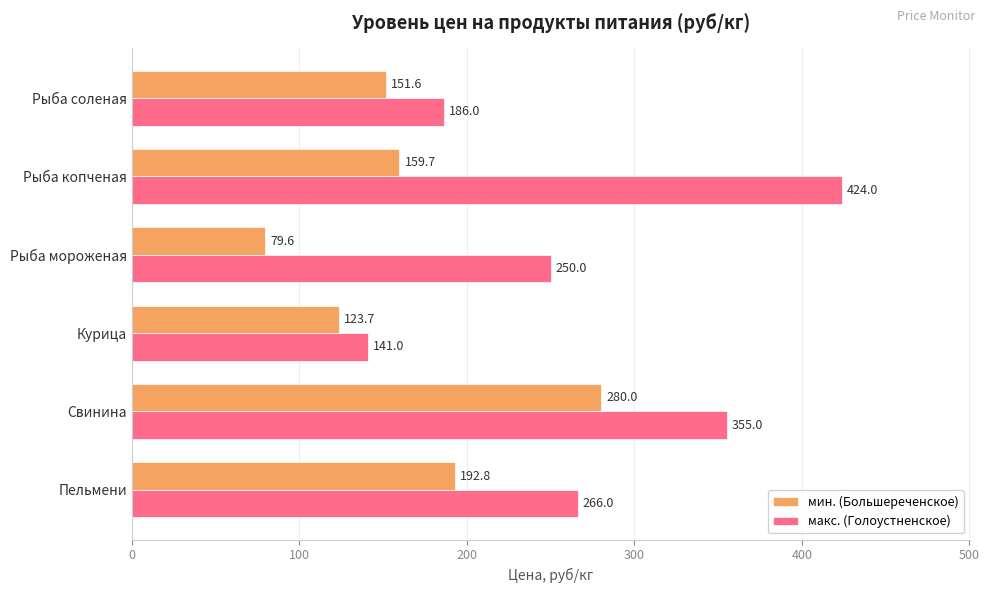

What is the maximum value shown in the chart?

424.0